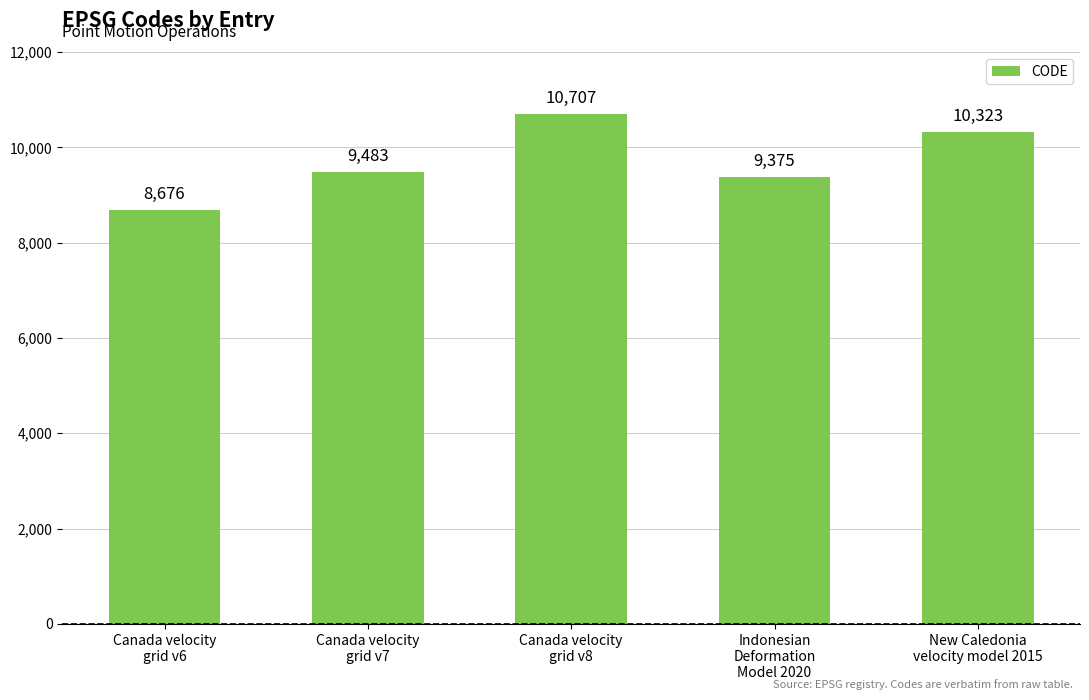

What is the change in value from Canada velocity
grid v7 to Canada velocity
grid v8?

+1224